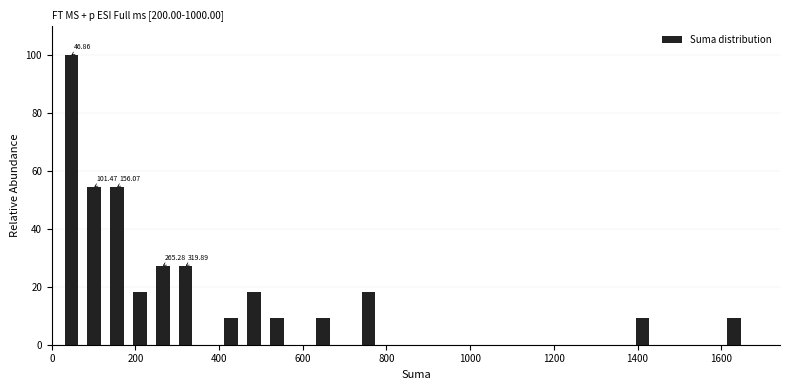

Around what value on the x-axis is the tallest bar? Give the approximate position of its centre, as read against the axis.

40